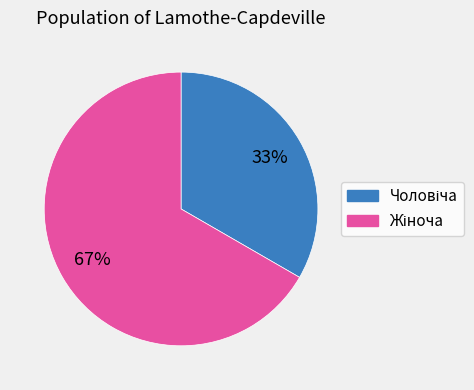

Is there a majority slice in this chart?

Yes